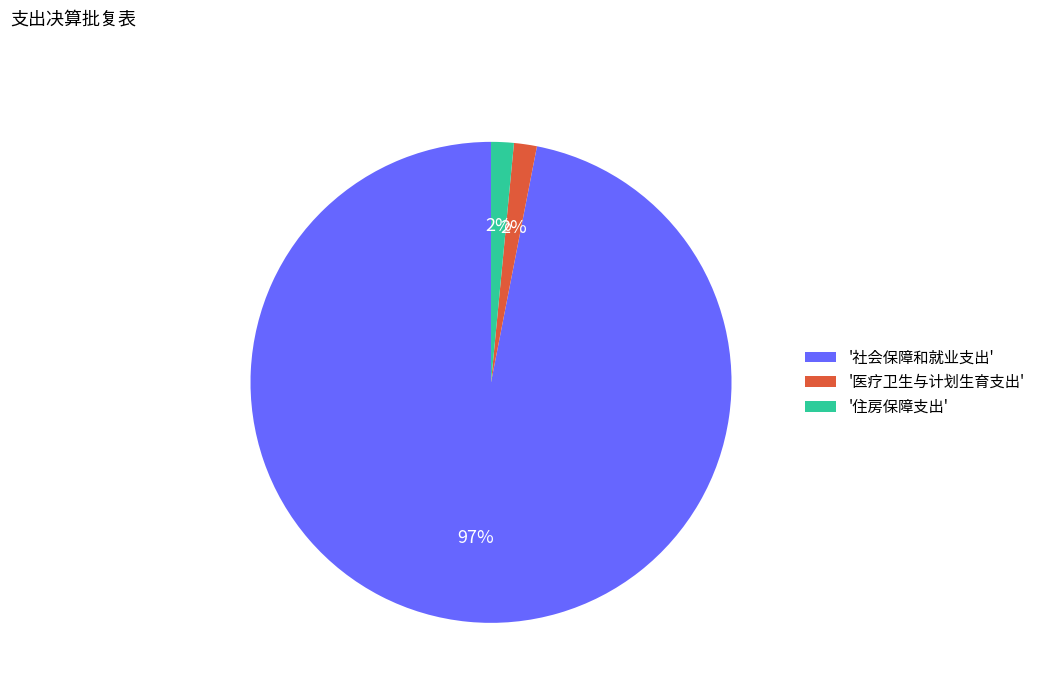

Which category accounts for the majority?

'社会保障和就业支出'